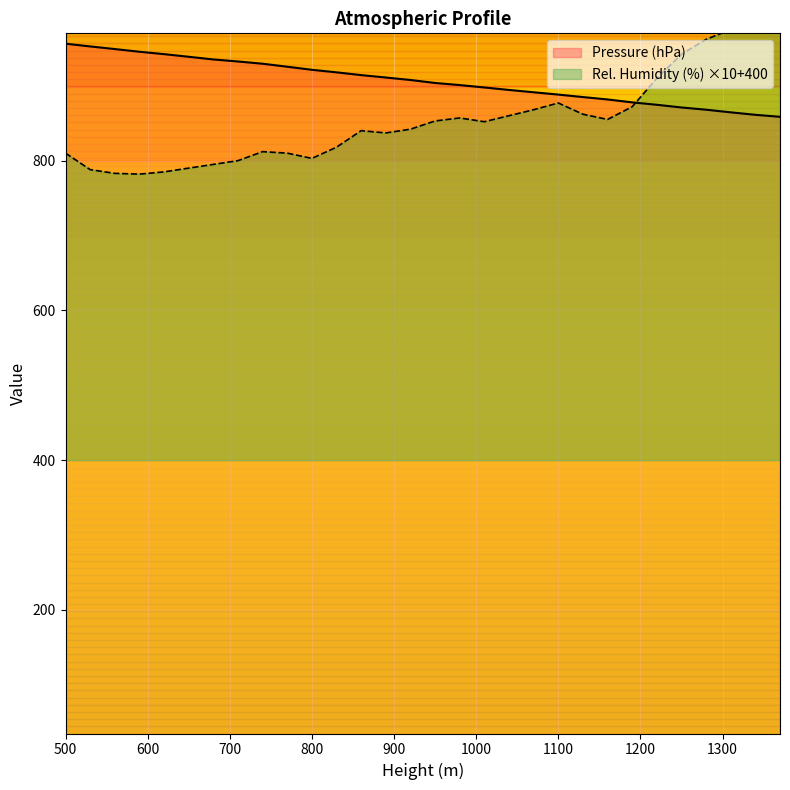

Which series has the widest spread of values?

Relative Humidity (%)